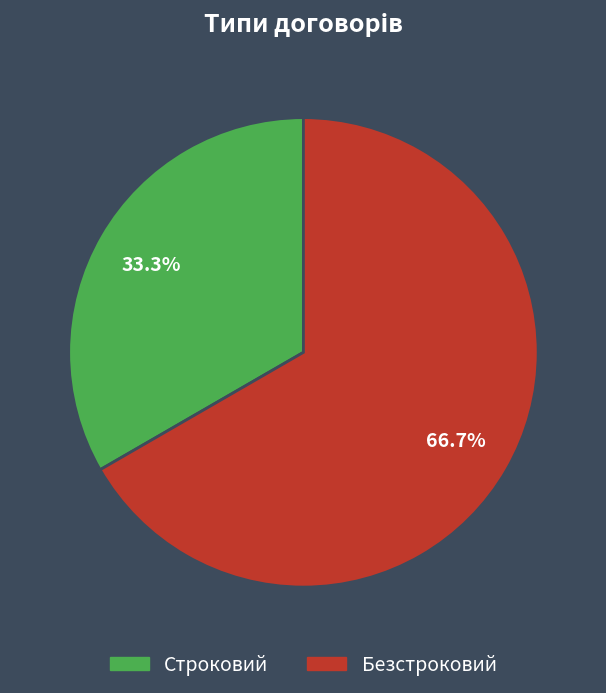

Which category accounts for the majority?

Безстроковий